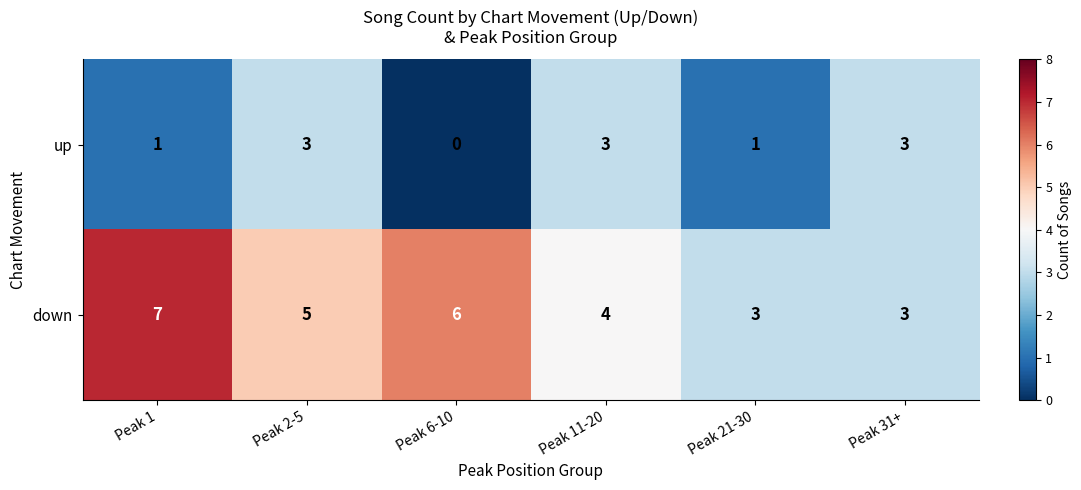

How many up values are between 1 and 3?

5